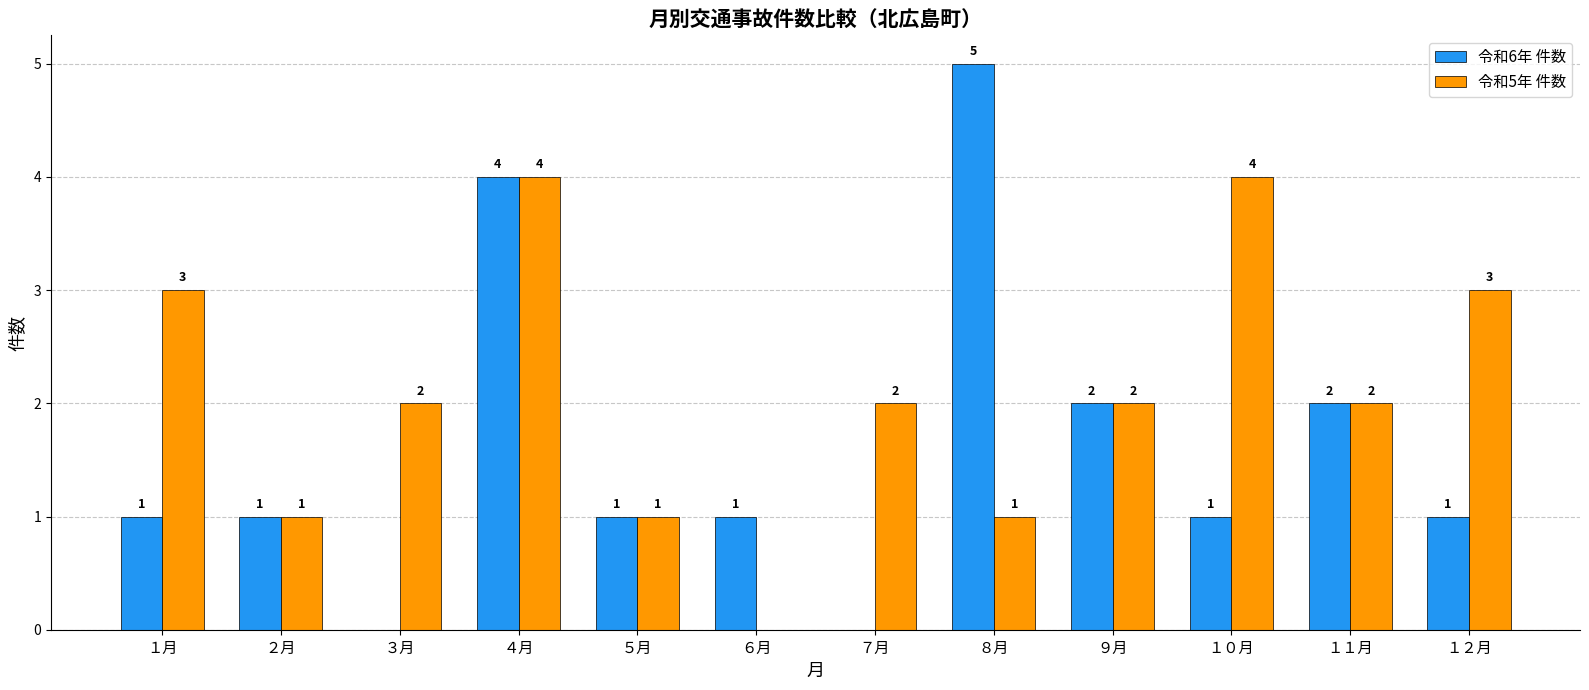

Which series has the largest range (max minus min)?

令和6年 件数